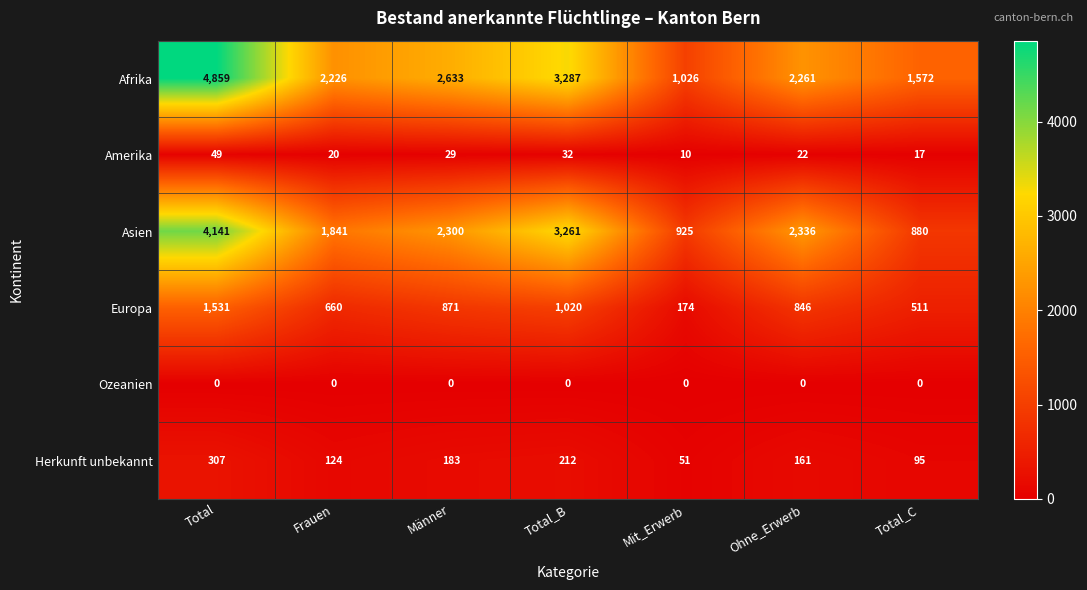

How many values in the Asien series are below 2300?

3